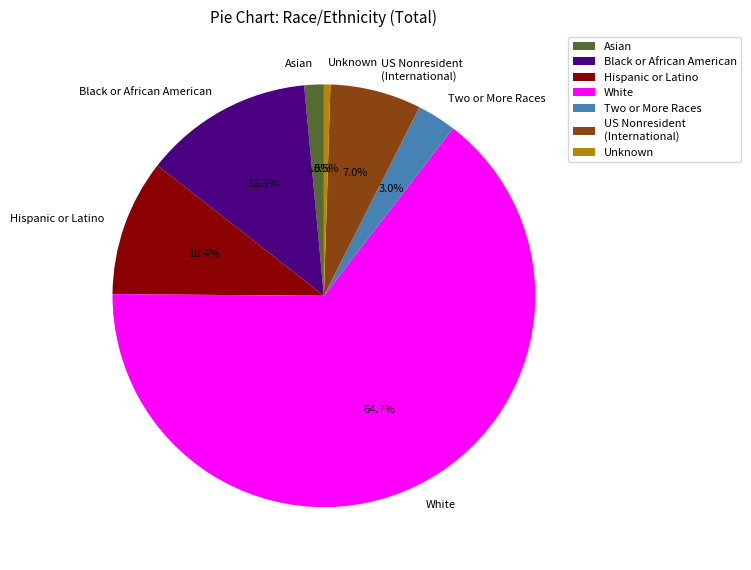

Which slice is the largest?

White